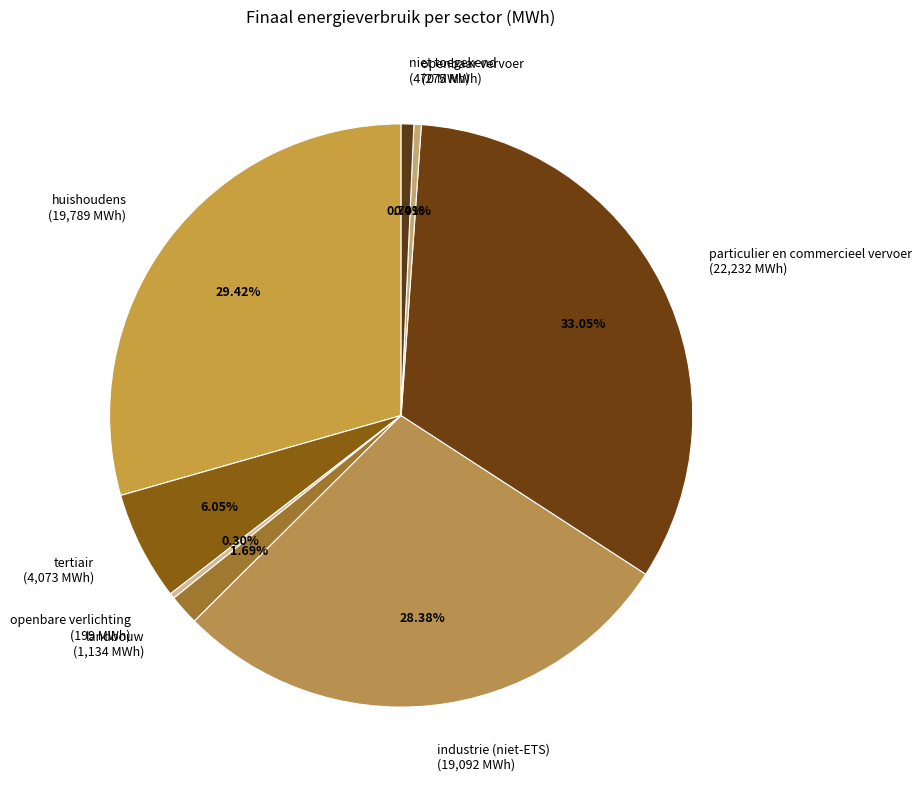

To the nearest percent, what is the difference between the niet toegekend and particulier en commercieel vervoer slice percentages?

32%